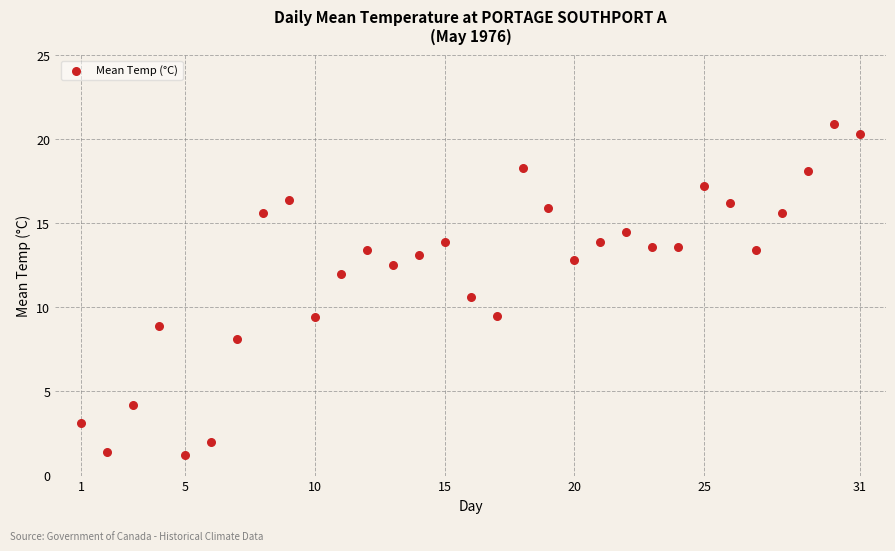

What Y value in the scatter plot is closest to 11?

10.6